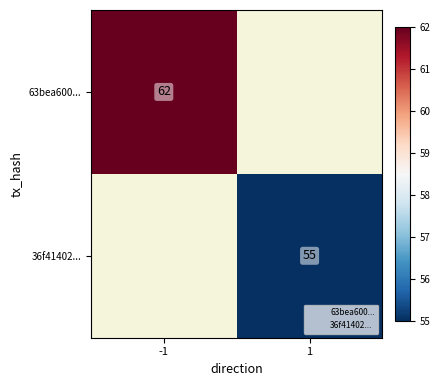

Is it true that 36f41402... equals 79.7 at 1?

False